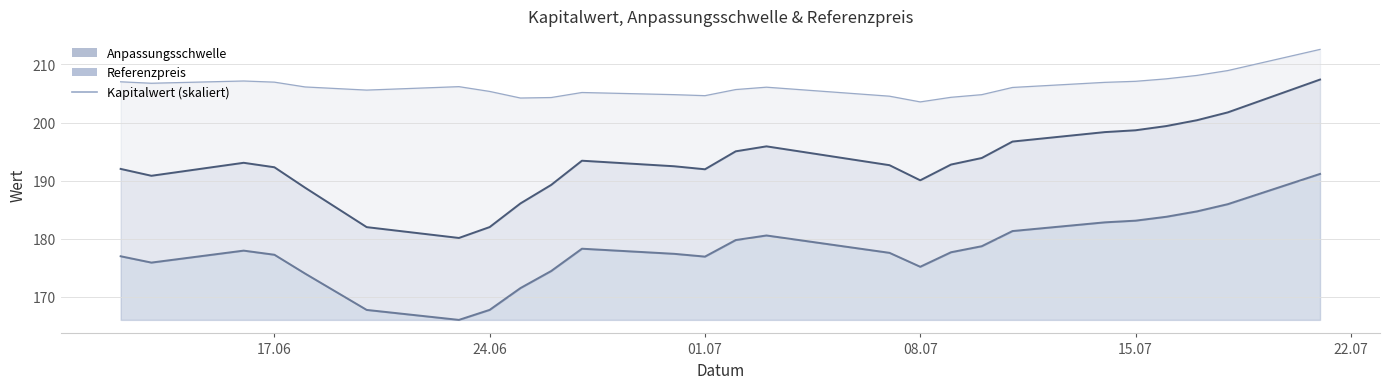

What is the average value of the Anpassungsschwelle series?

193.0